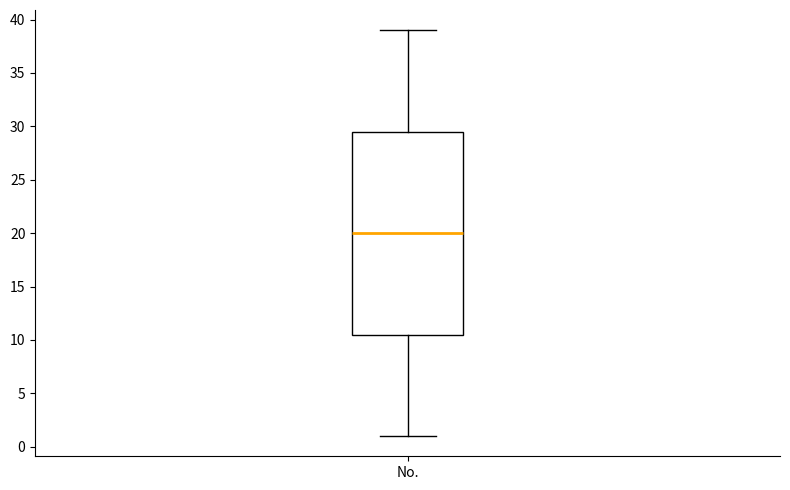

Read this box plot against the y-axis: the position of the median line, the range covered by the box, and the ends of both whiskers. The values are not printed on the chart, so give them approximately, as read against the axis.

median 20.0, box 10.5 to 29.5, whiskers 1.0 to 39.0